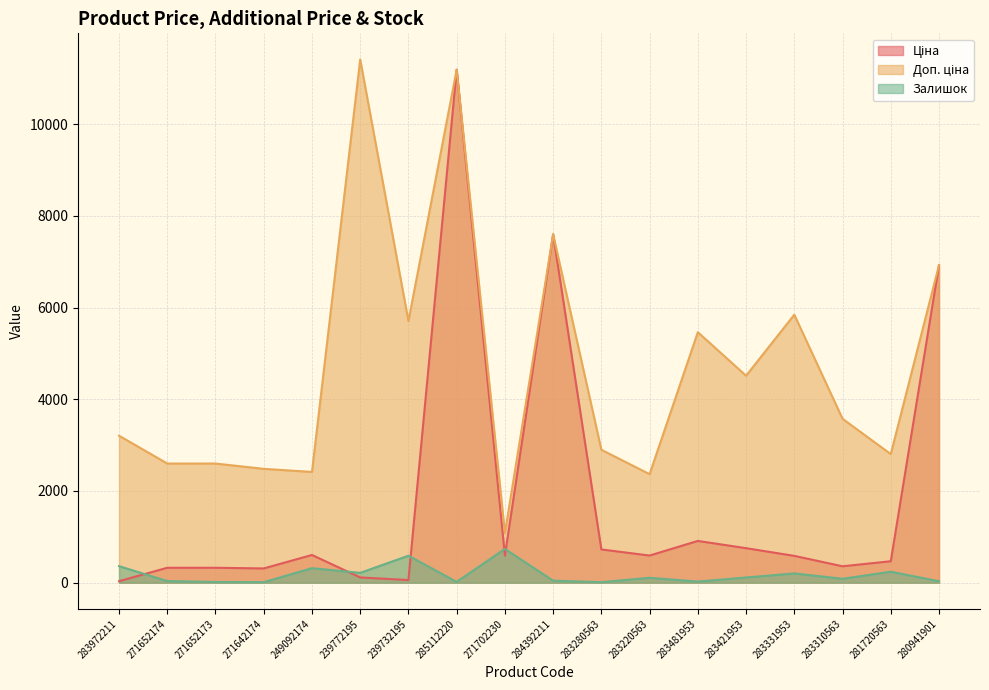

At 281720563, list the series in order from largest to smallest.

Доп. ціна, Ціна, Залишок